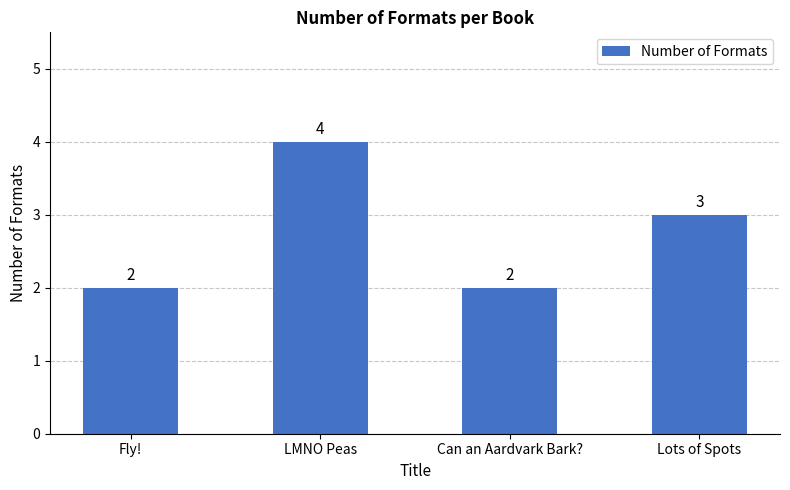

Reading left to right, list all the values displayed in this chart.

2	4	2	3